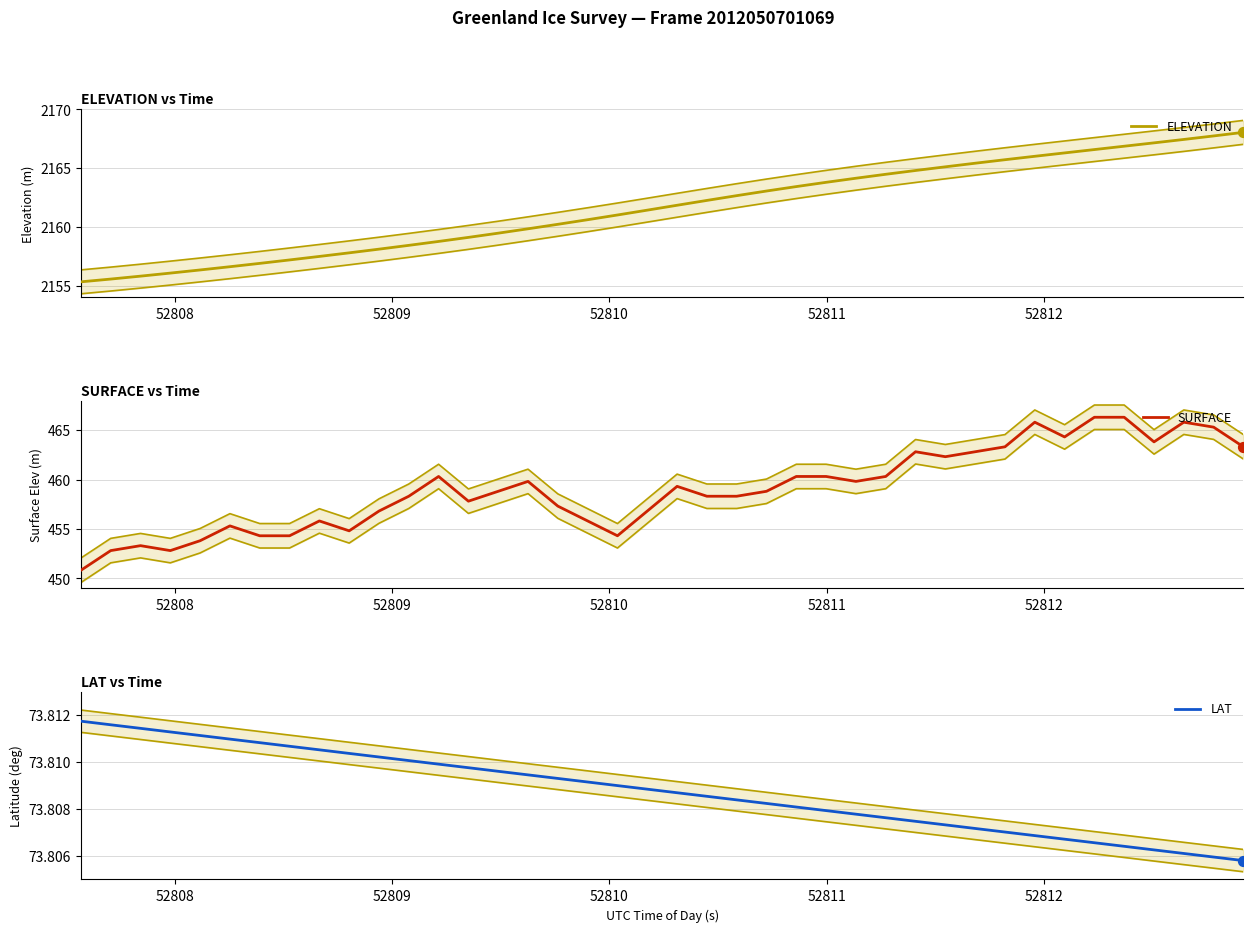

Which series has the widest spread of Y values?

SURFACE